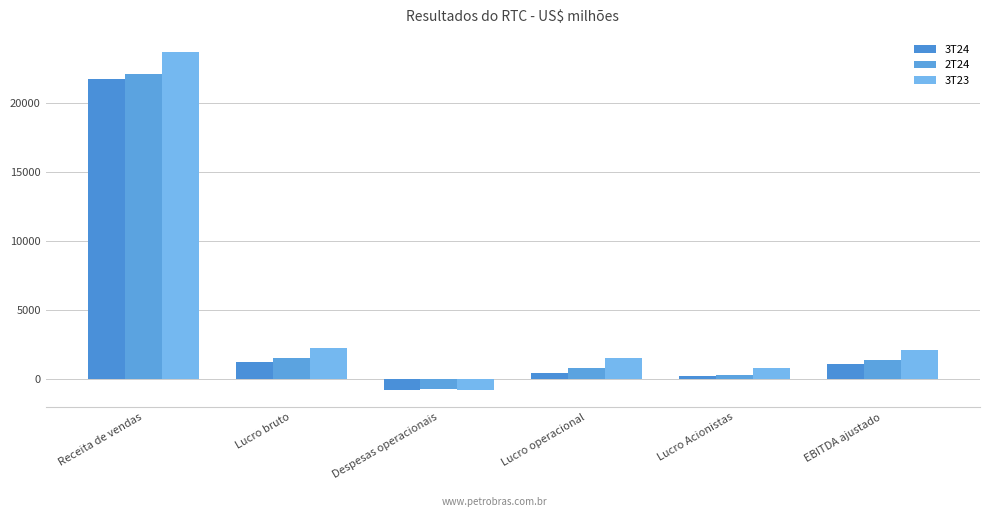

What is the total value across all series at Lucro Acionistas?

1348